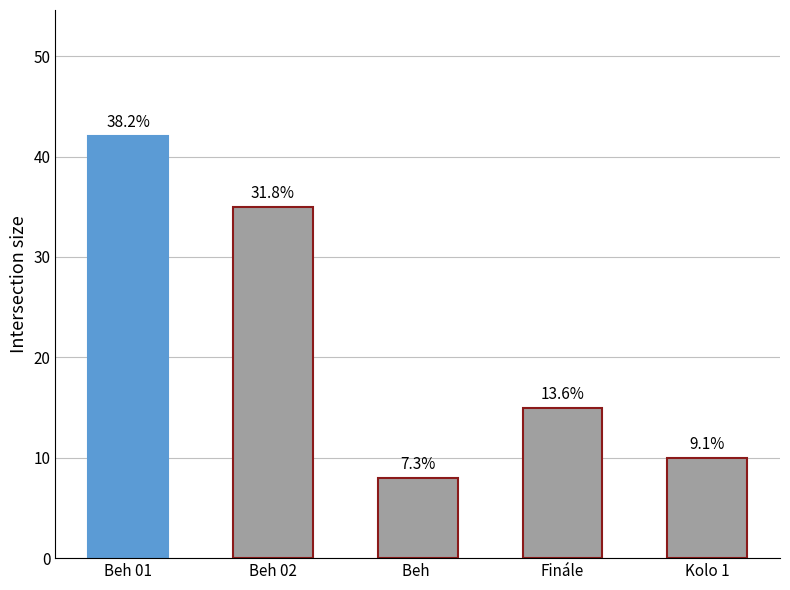

What is the average value?

22